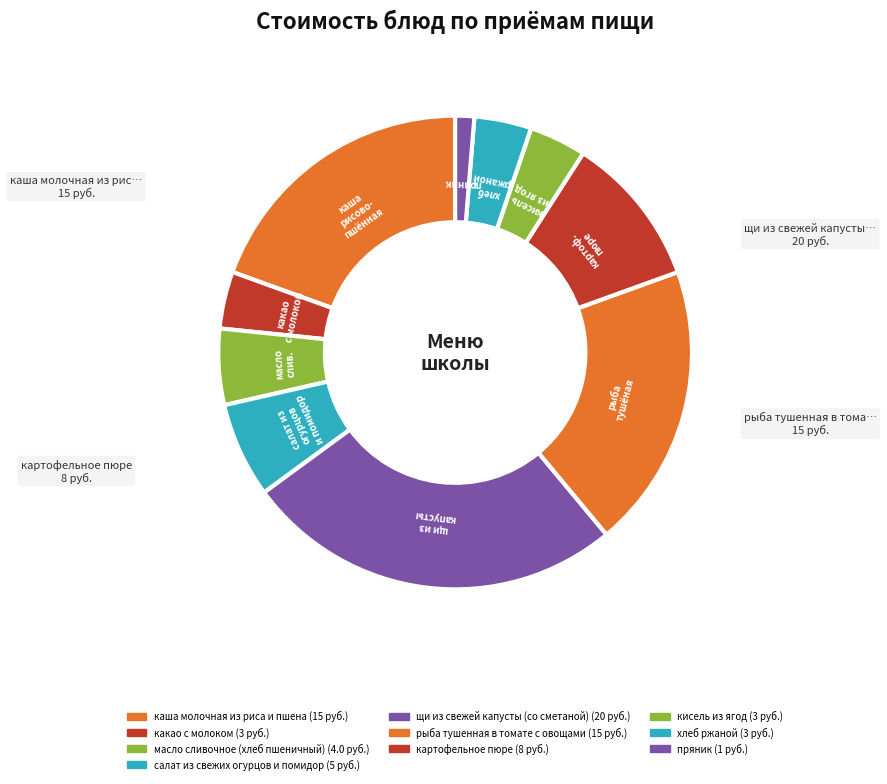

Combined, do рыба тушенная в томате с овощами and салат из свежих огурцов и помидор account for over 50%?

No